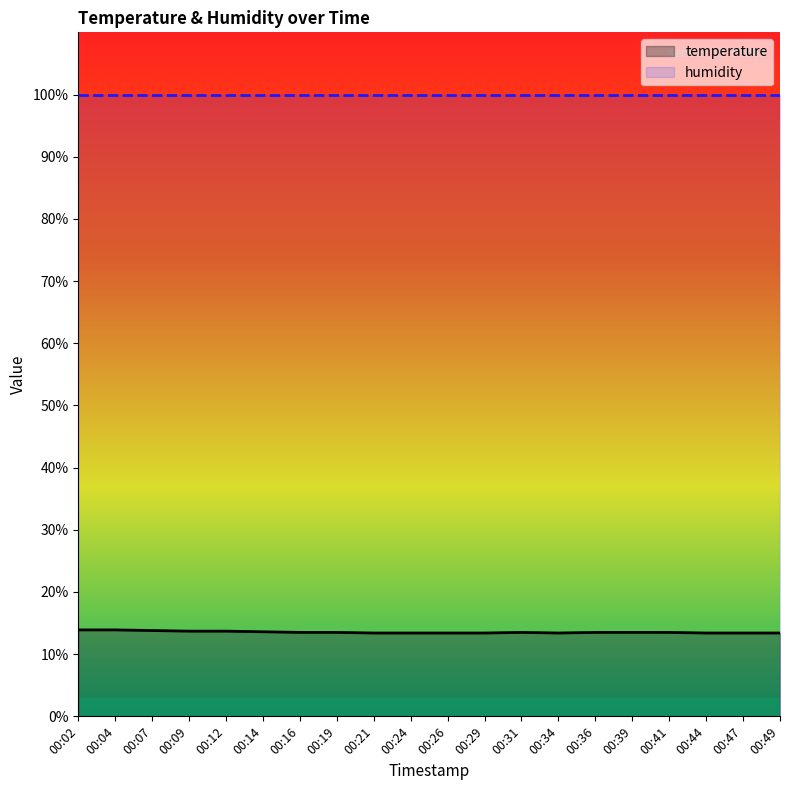

What is the sum of the temperature values at 00:04 and 00:29?

27.3